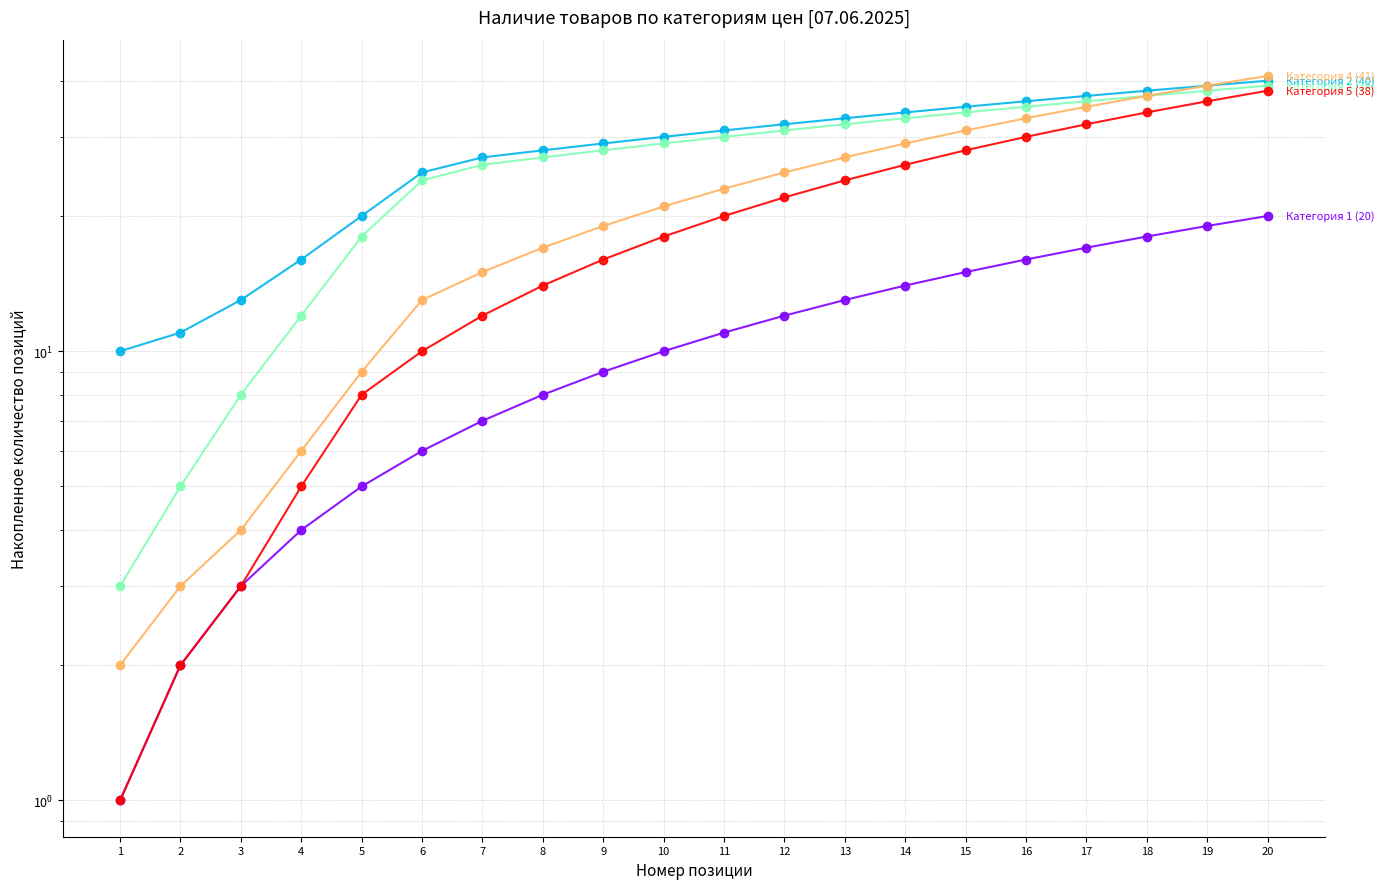

Reading left to right, transcribe all the data shown in this chart.

Категория 1: 1=1	2=2	3=3	4=4	5=5	6=6	7=7	8=8	9=9	10=10	11=11	12=12	13=13	14=14	15=15	16=16	17=17	18=18	19=19	20=20
Категория 2: 1=10	2=11	3=13	4=16	5=20	6=25	7=27	8=28	9=29	10=30	11=31	12=32	13=33	14=34	15=35	16=36	17=37	18=38	19=39	20=40
Категория 3: 1=3	2=5	3=8	4=12	5=18	6=24	7=26	8=27	9=28	10=29	11=30	12=31	13=32	14=33	15=34	16=35	17=36	18=37	19=38	20=39
Категория 4: 1=2	2=3	3=4	4=6	5=9	6=13	7=15	8=17	9=19	10=21	11=23	12=25	13=27	14=29	15=31	16=33	17=35	18=37	19=39	20=41
Категория 5: 1=1	2=2	3=3	4=5	5=8	6=10	7=12	8=14	9=16	10=18	11=20	12=22	13=24	14=26	15=28	16=30	17=32	18=34	19=36	20=38